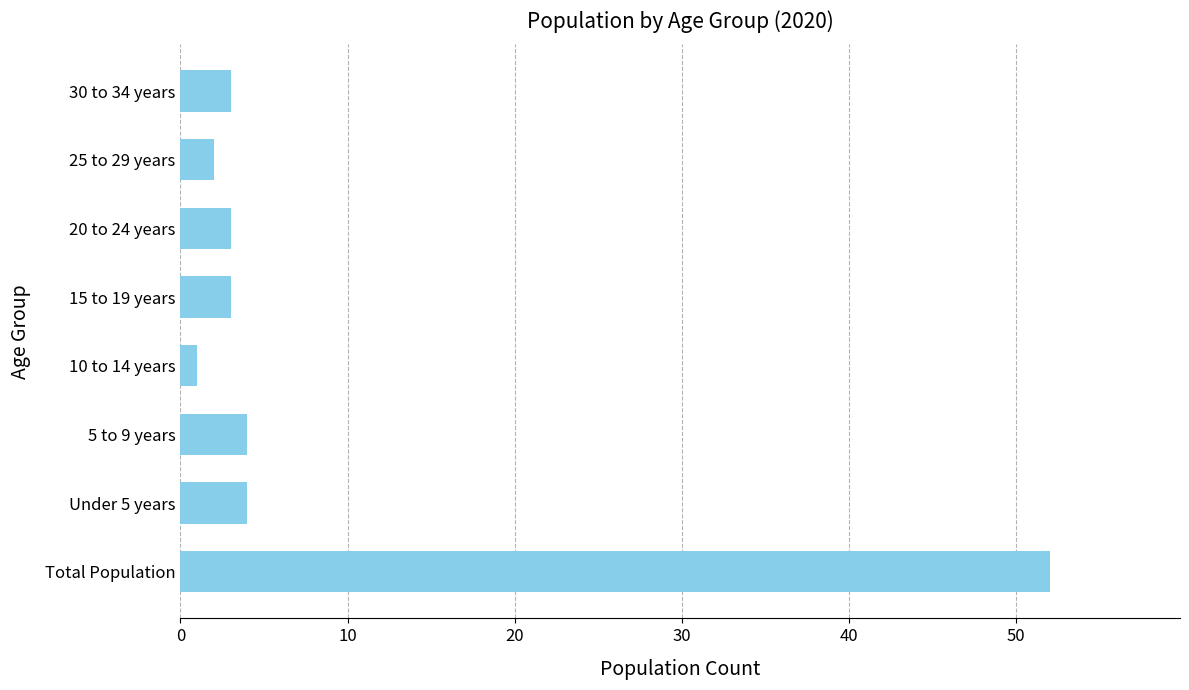

Are the bars horizontal?

Yes